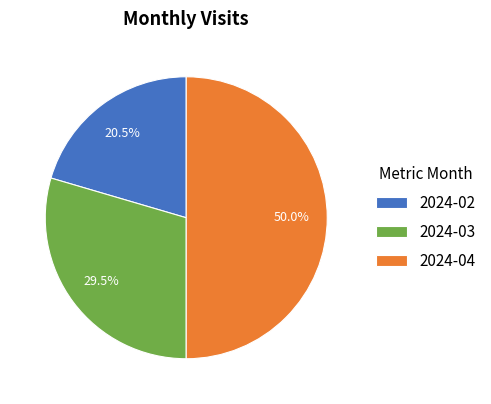

What is the total percentage of 2024-02 and 2024-03?

50.0%